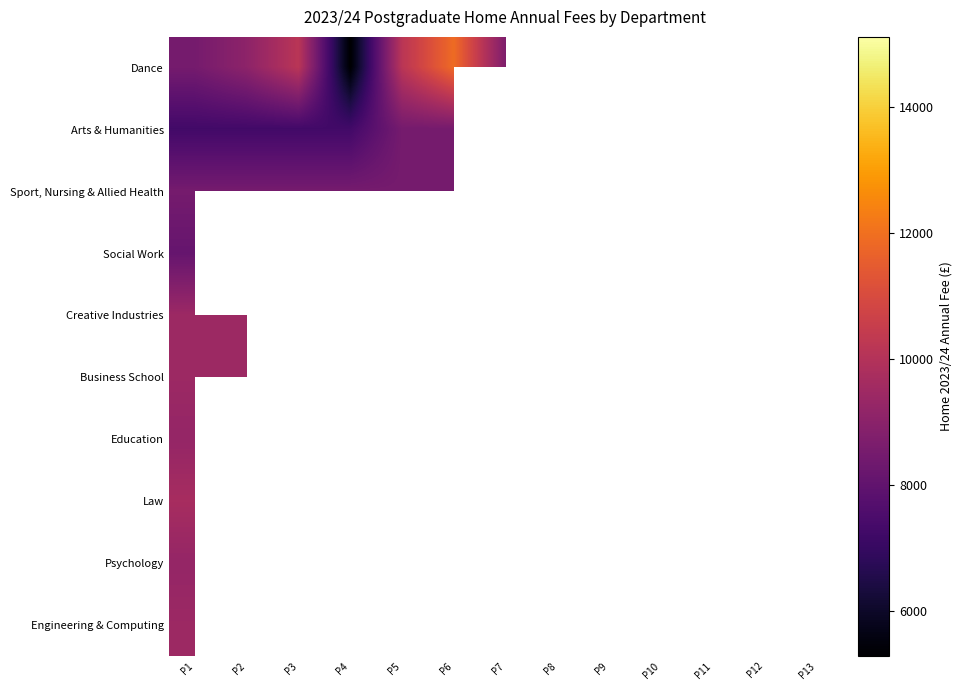

What is the spread (max minus min) of values at P2?

4746.0